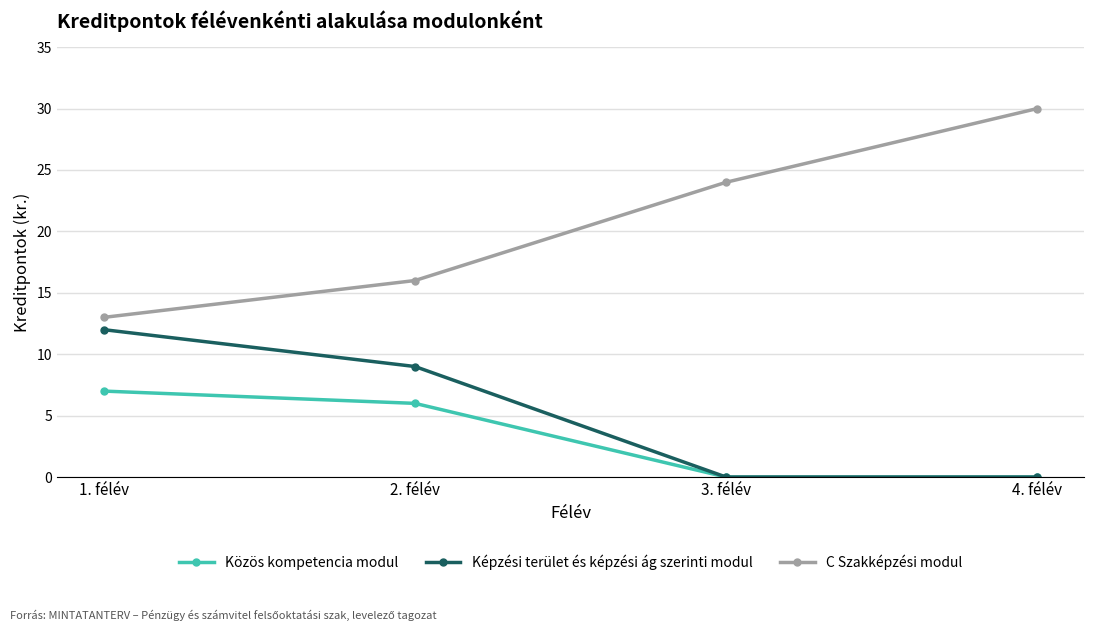

What is the sum of the Képzési terület és képzési ág szerinti modul values at 4. félév and 1. félév?

12